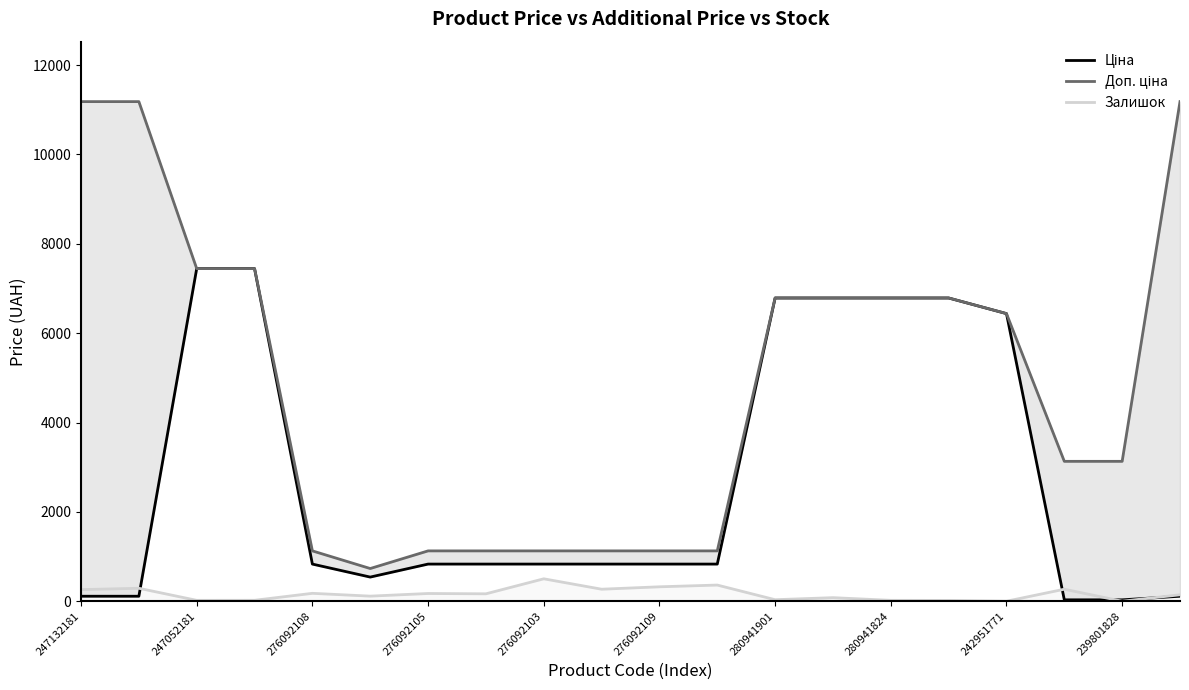

Is it true that Залишок equals 20 at 247052181?

True